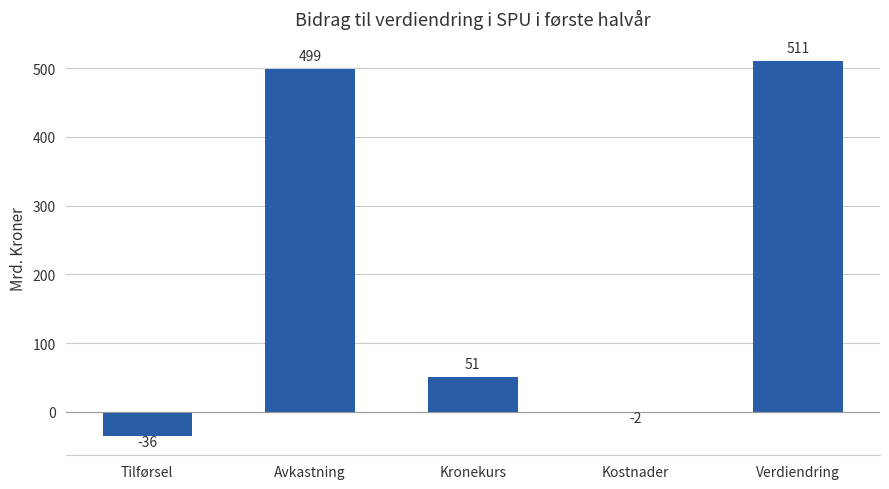

How many values are below zero?

2